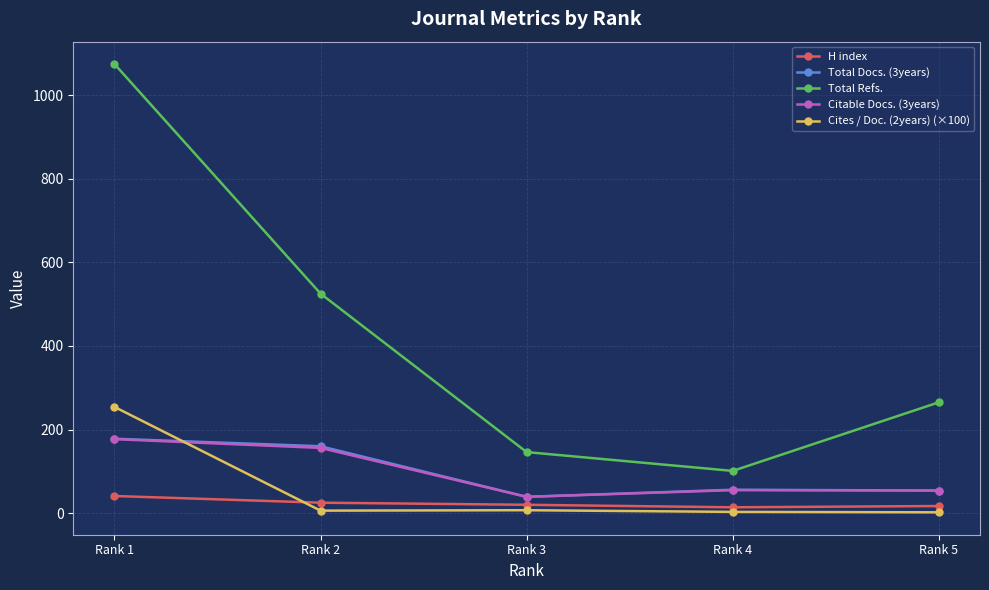

At which category is the sum across all series the highest?

Rank 1